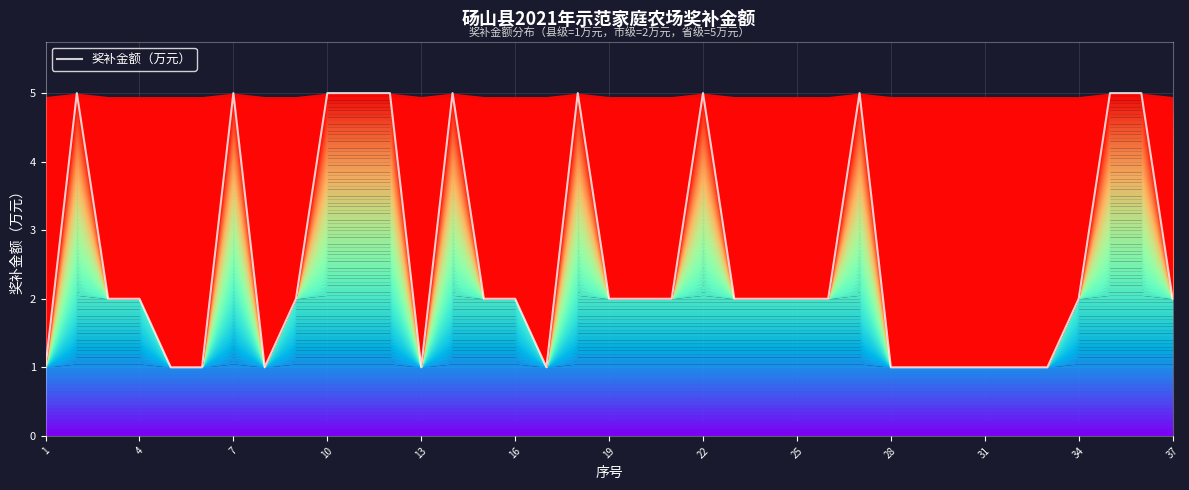

What is the greatest value displayed?

5